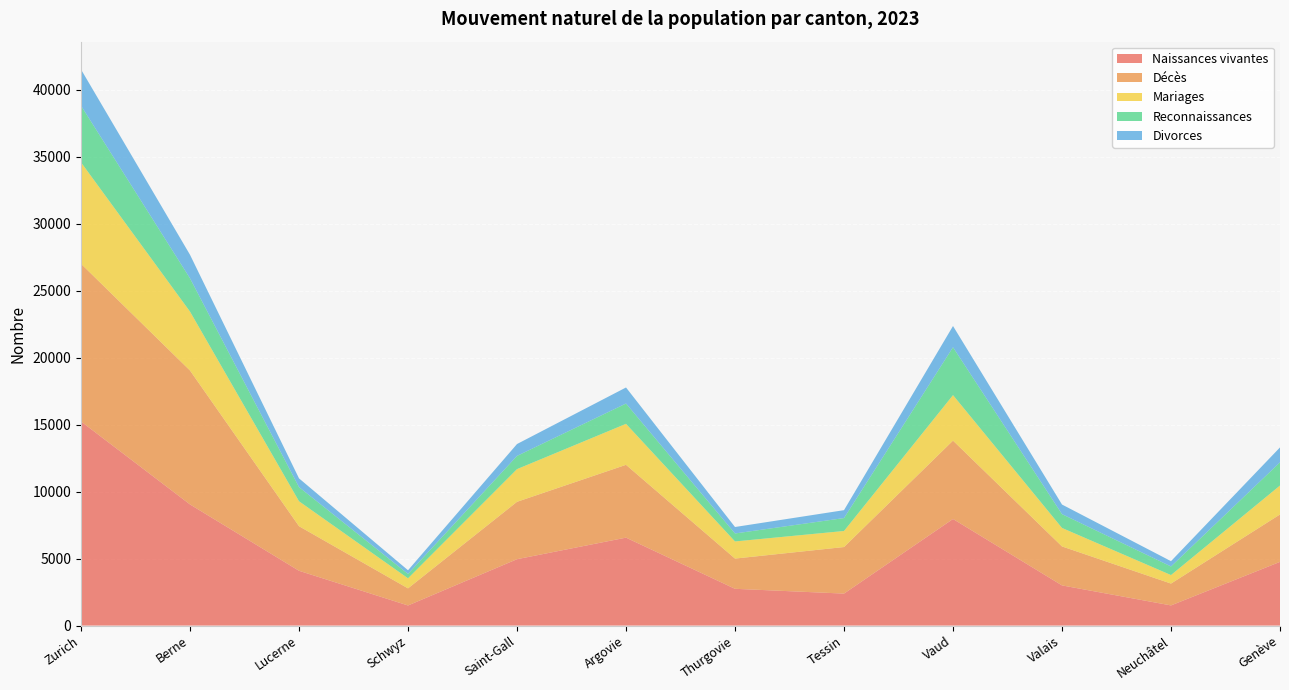

Reading right to left, extract all data points from this chart.

Naissances vivantes: Genève=4754	Neuchâtel=1504	Valais=2998	Vaud=7955	Tessin=2387	Thurgovie=2744	Argovie=6563	Saint-Gall=4954	Schwyz=1500	Lucerne=4089	Berne=9041	Zurich=15233
Décès: Genève=3539	Neuchâtel=1631	Valais=2909	Vaud=5849	Tessin=3475	Thurgovie=2256	Argovie=5435	Saint-Gall=4284	Schwyz=1277	Lucerne=3327	Berne=9994	Zurich=11768
Mariages: Genève=2160	Neuchâtel=635	Valais=1379	Vaud=3397	Tessin=1198	Thurgovie=1279	Argovie=3060	Saint-Gall=2439	Schwyz=750	Lucerne=1862	Berne=4399	Zurich=7572
Reconnaissances: Genève=1731	Neuchâtel=642	Valais=1032	Vaud=3572	Tessin=964	Thurgovie=595	Argovie=1515	Saint-Gall=986	Schwyz=329	Lucerne=1055	Berne=2482	Zurich=4229
Divorces: Genève=1114	Neuchâtel=396	Valais=716	Vaud=1586	Tessin=590	Thurgovie=483	Argovie=1198	Saint-Gall=887	Schwyz=273	Lucerne=653	Berne=1757	Zurich=2704